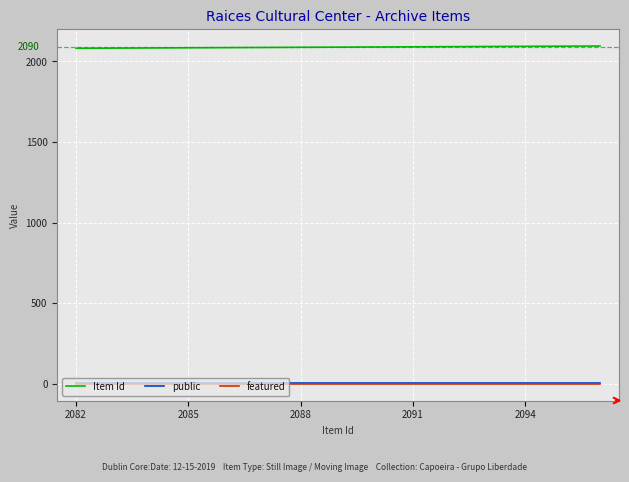

True or false: public and featured cross at least once.

False